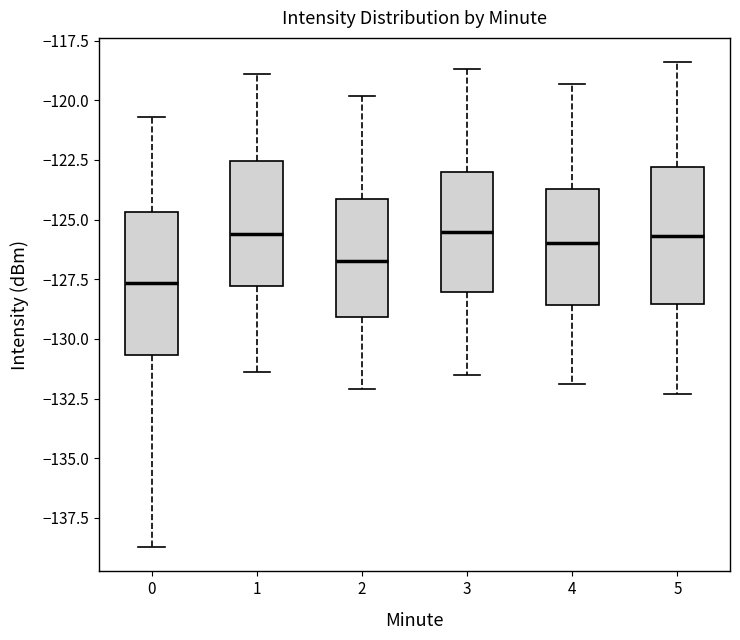

Where is the lower edge of the box at x = 0 on the y-axis? The values are not printed on the chart, so give them approximately, as read against the axis.

-130.5